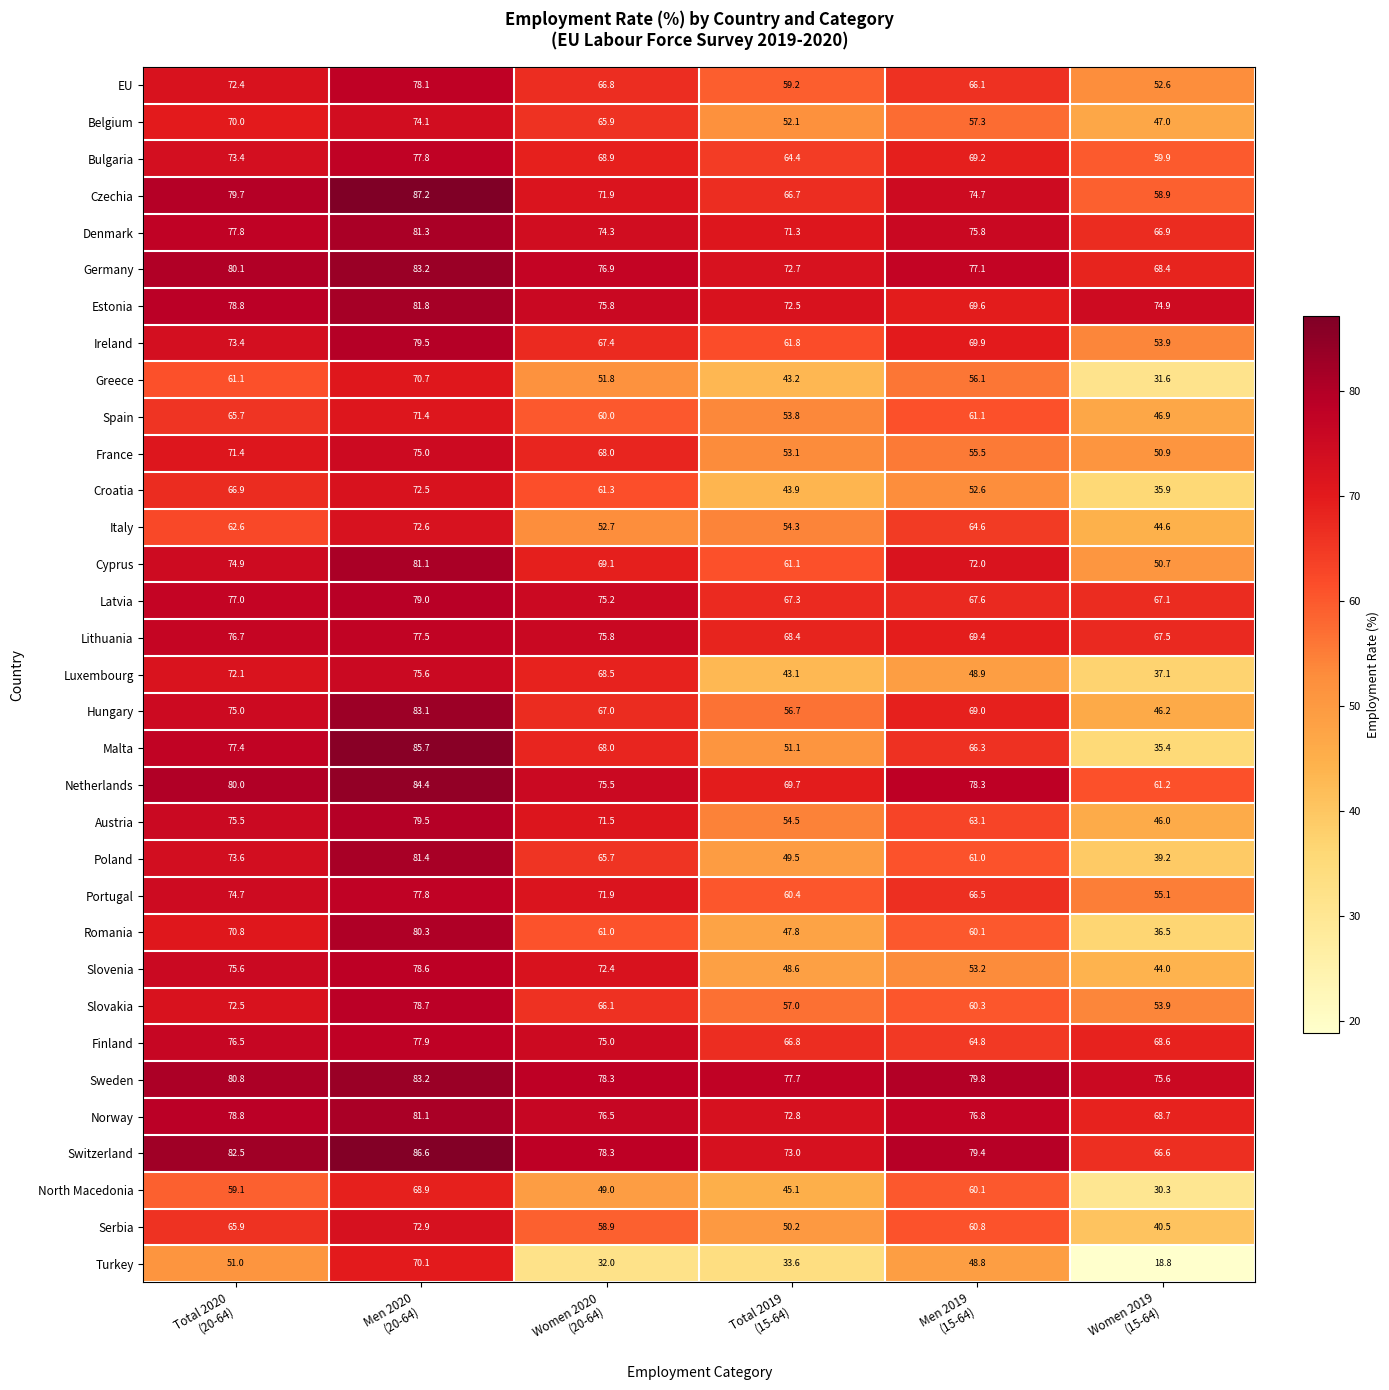

How many data points does each series have?

6